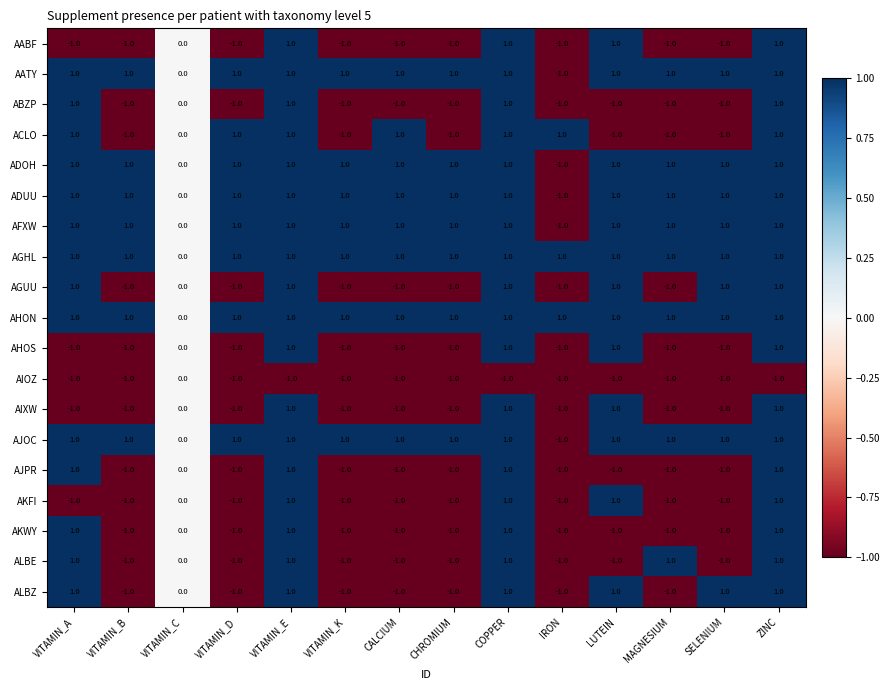

Which category has the lowest value in the AATY series?

IRON